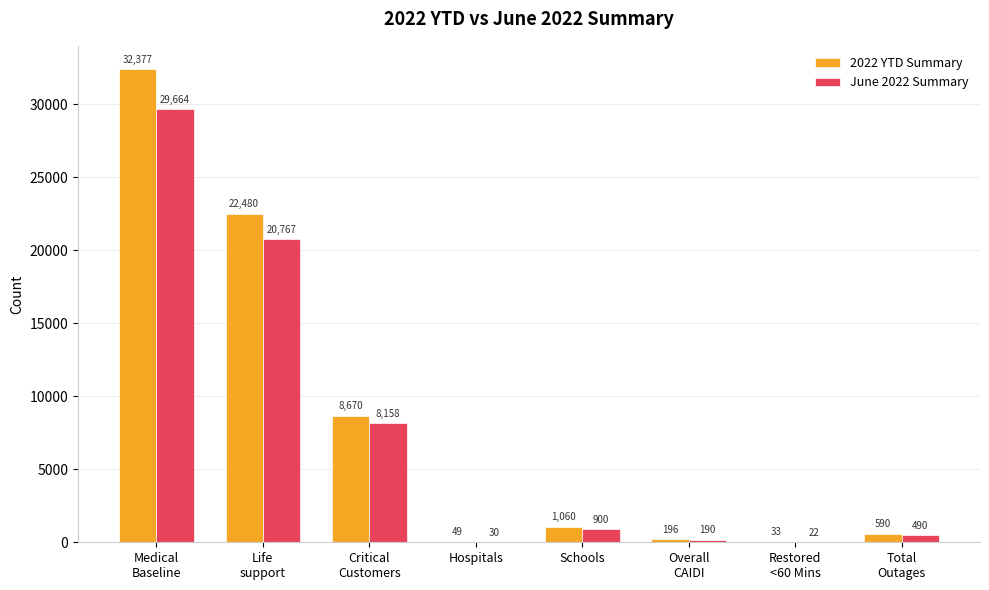

What is the highest value of the 2022 YTD Summary series?

32377